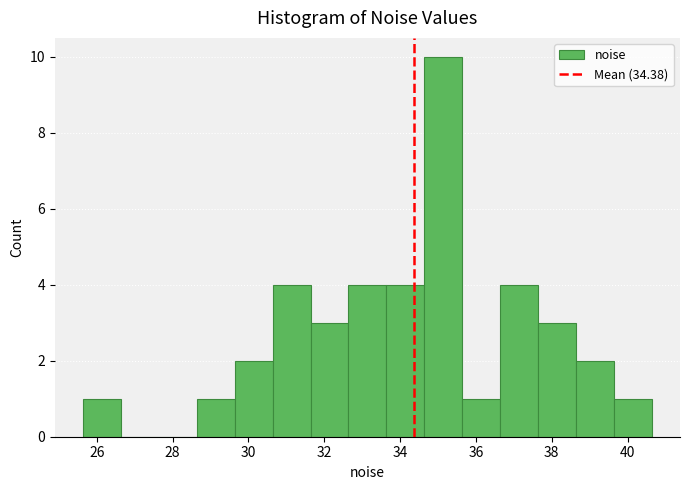

Over which range of the x-axis is the bar tallest?

34.6 to 35.6